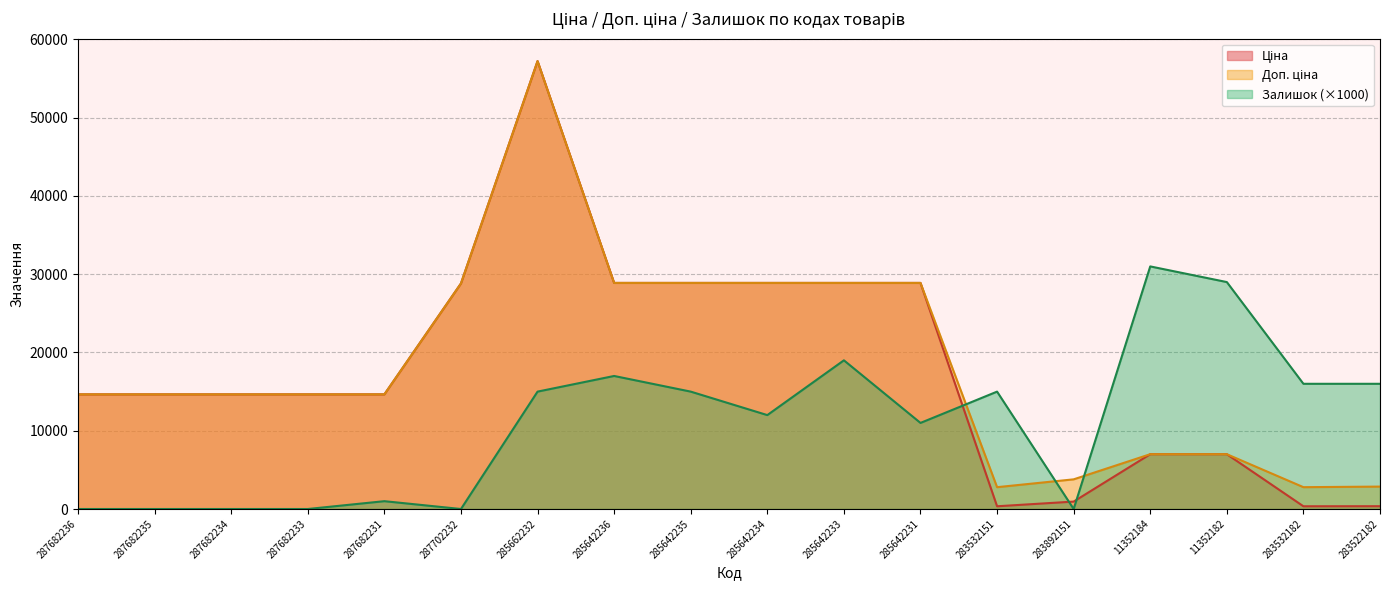

Which series has the largest range (max minus min)?

Ціна